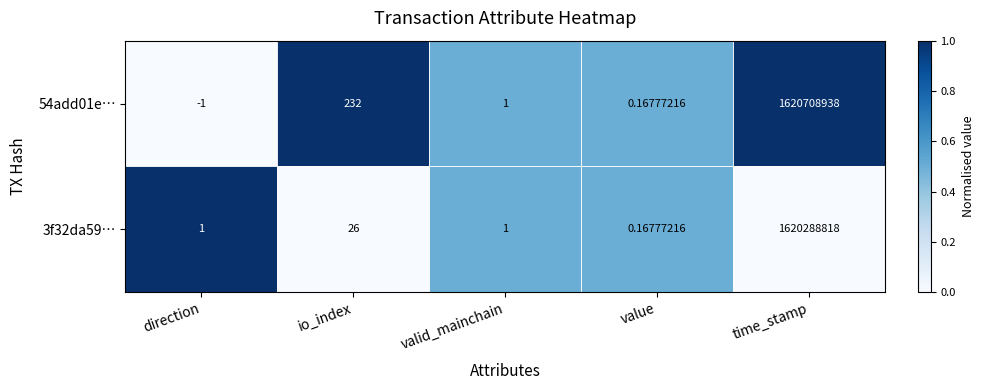

Count the number of categories in the chart.

5